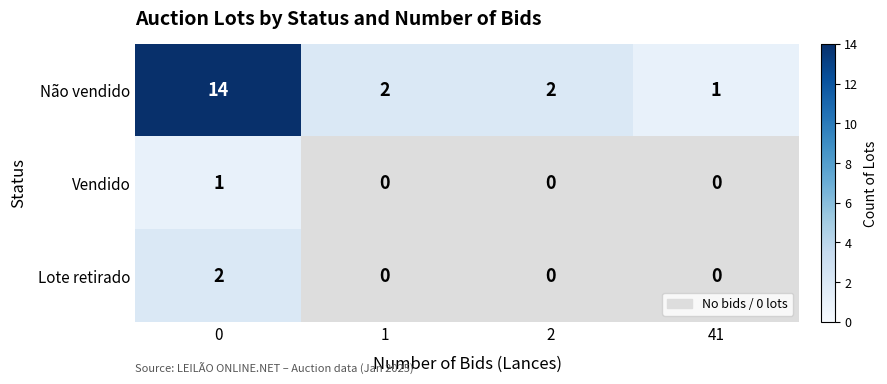

At how many categories does at least one series exceed 2?

1